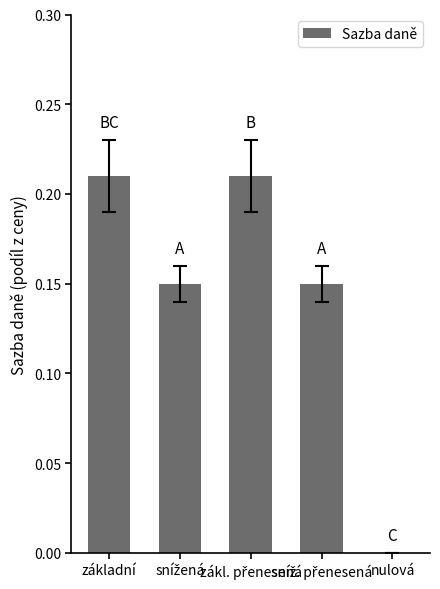

What is the sum of all values?

0.7